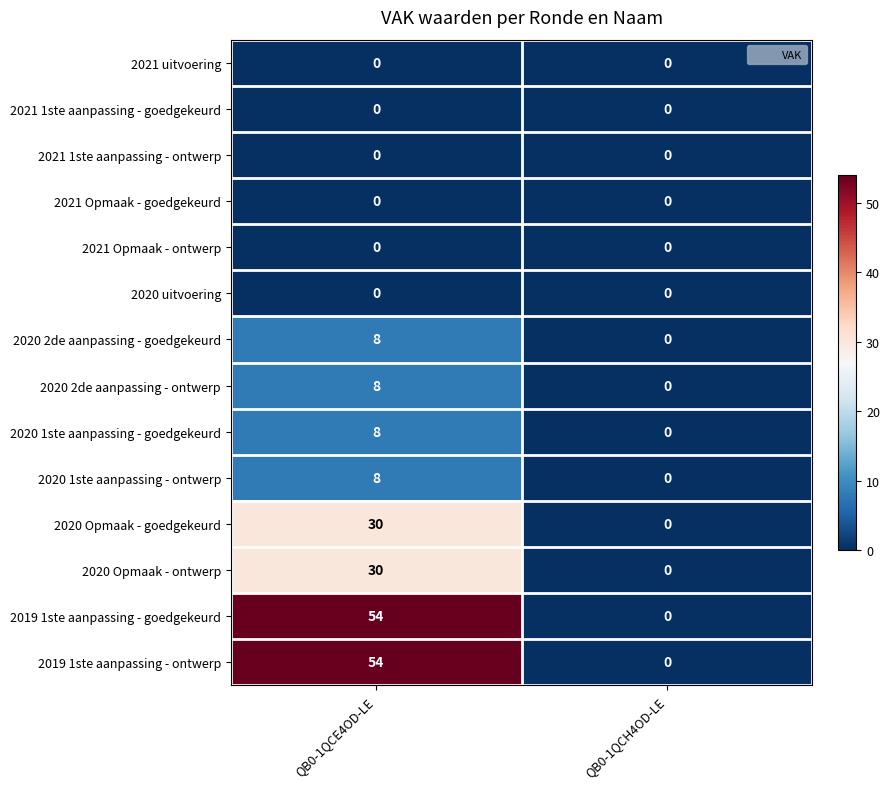

At which category is the sum across all series the highest?

QB0-1QCE4OD-LE